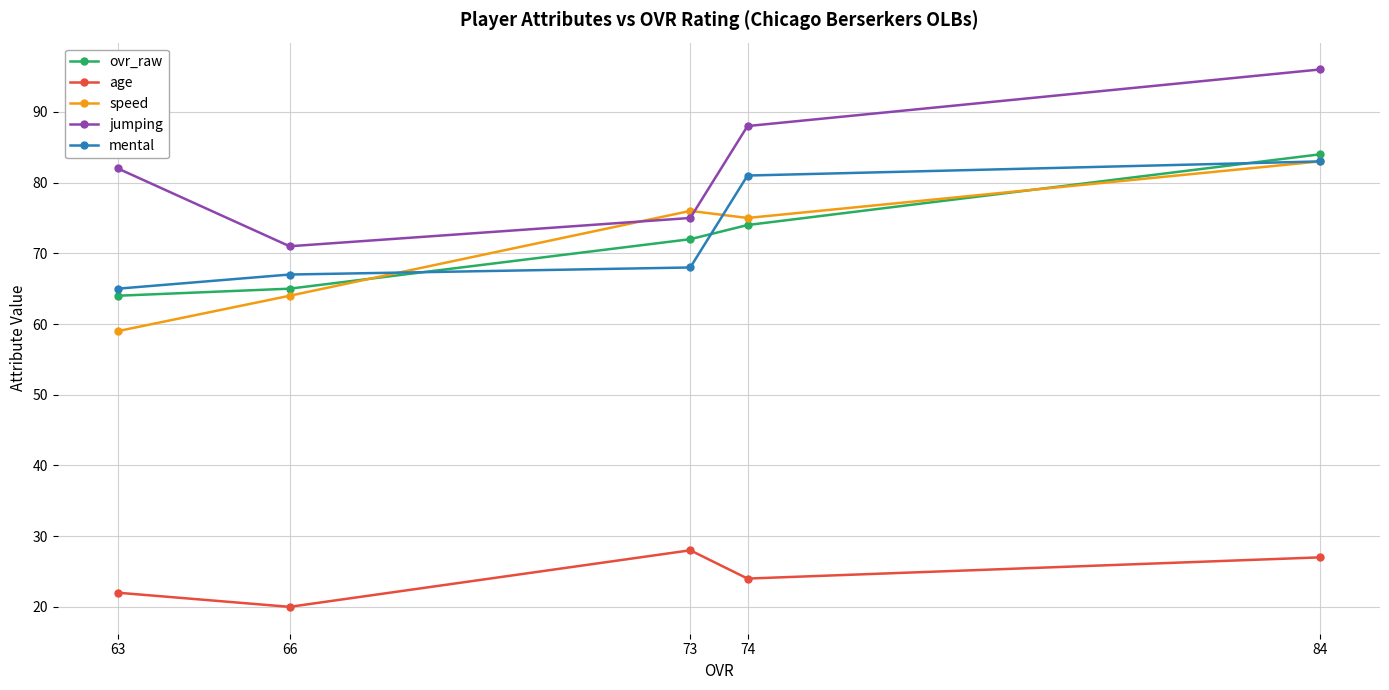

At which category is the sum across all series the highest?

84